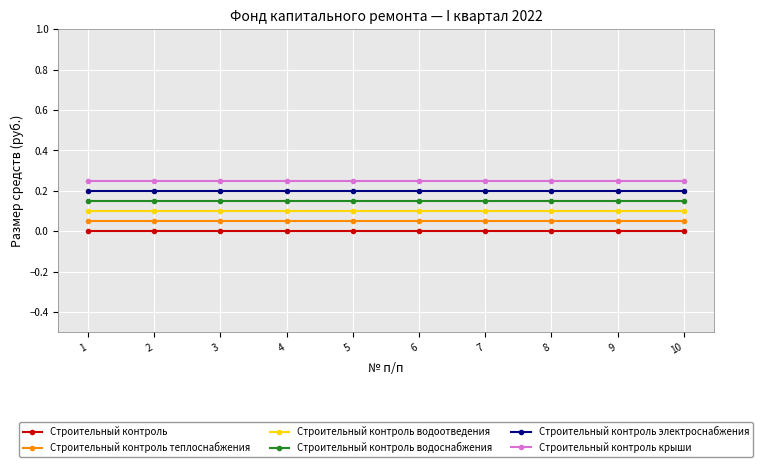

True or false: Строительный контроль водоотведения and Строительный контроль водоснабжения cross at least once.

False